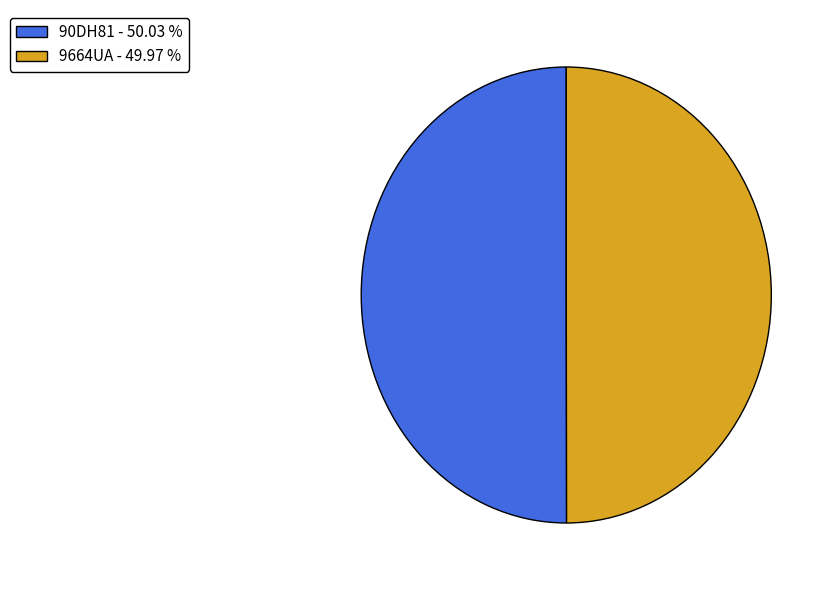

Is it true that 90DH81 is 50% of the pie?

True